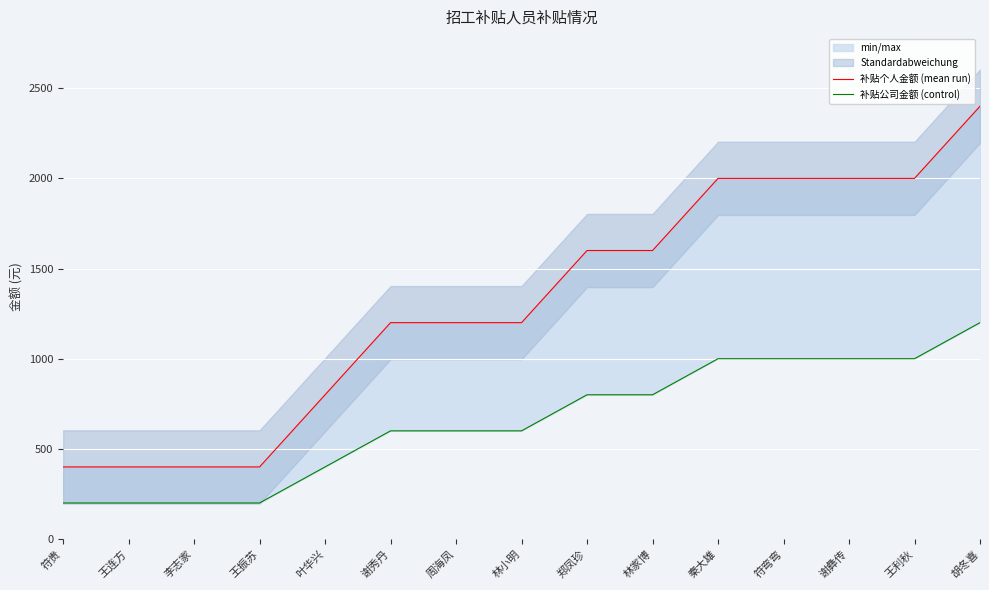

What is the total value across all series at 秦大雄?

3000